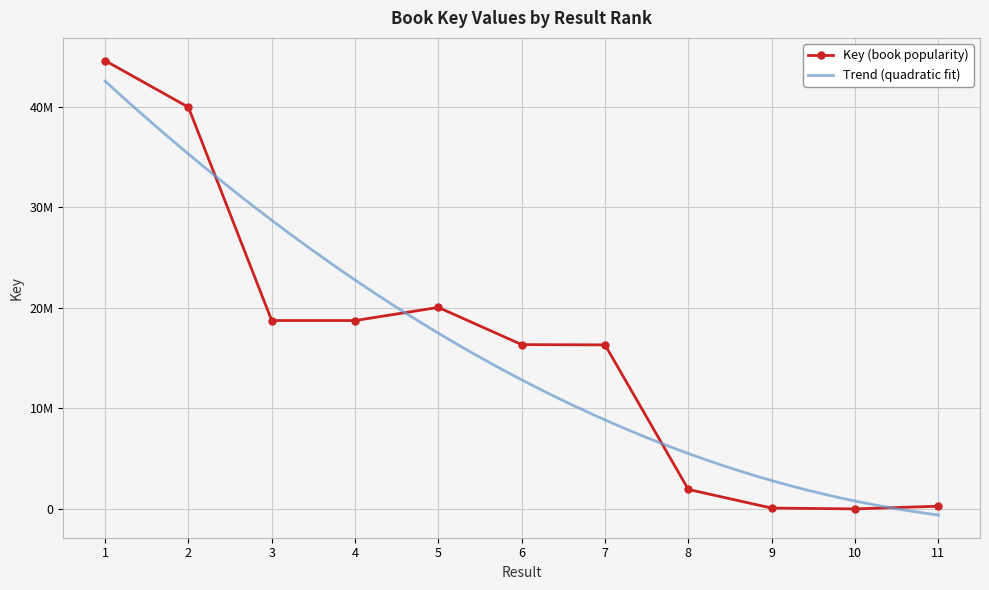

List the labels in order of value, largest first.

1, 2, 5, 3, 4, 6, 7, 8, 11, 9, 10